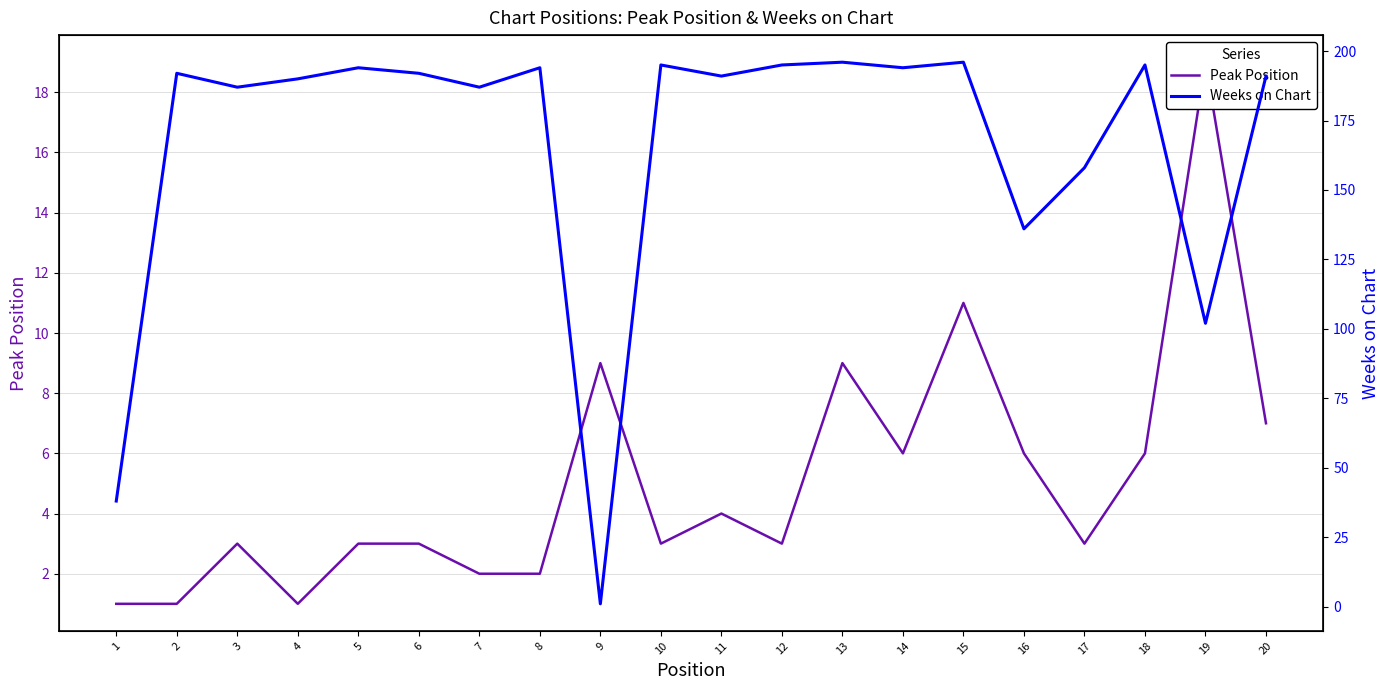

How many intersections are there between Peak Position and Weeks on Chart?

2